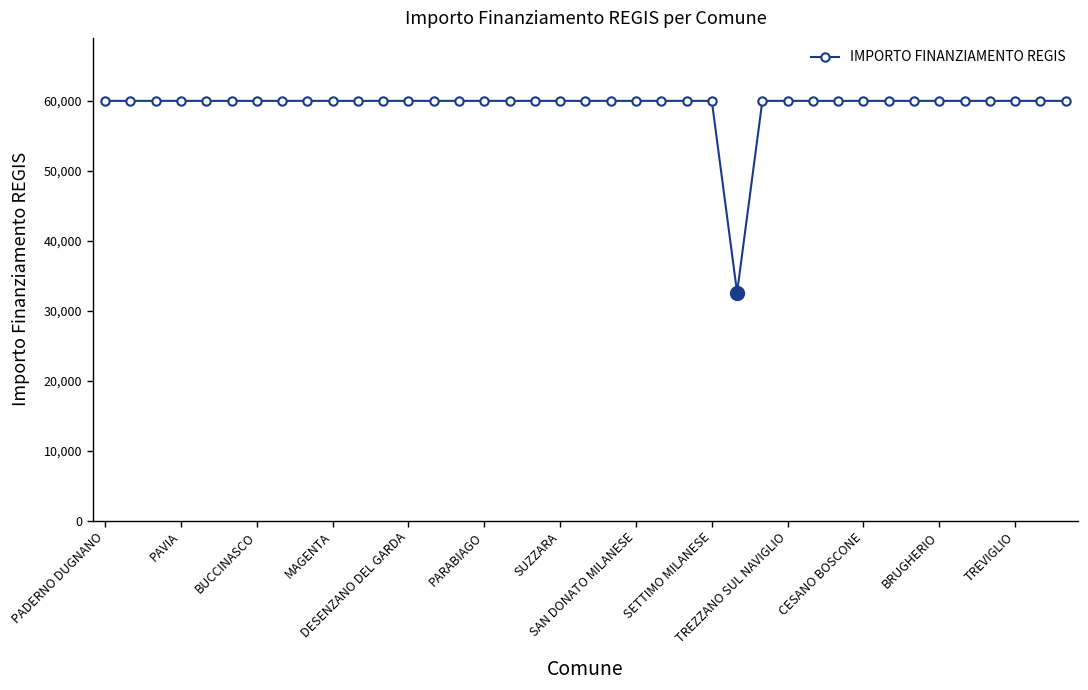

What is the sum of all values?

2311297